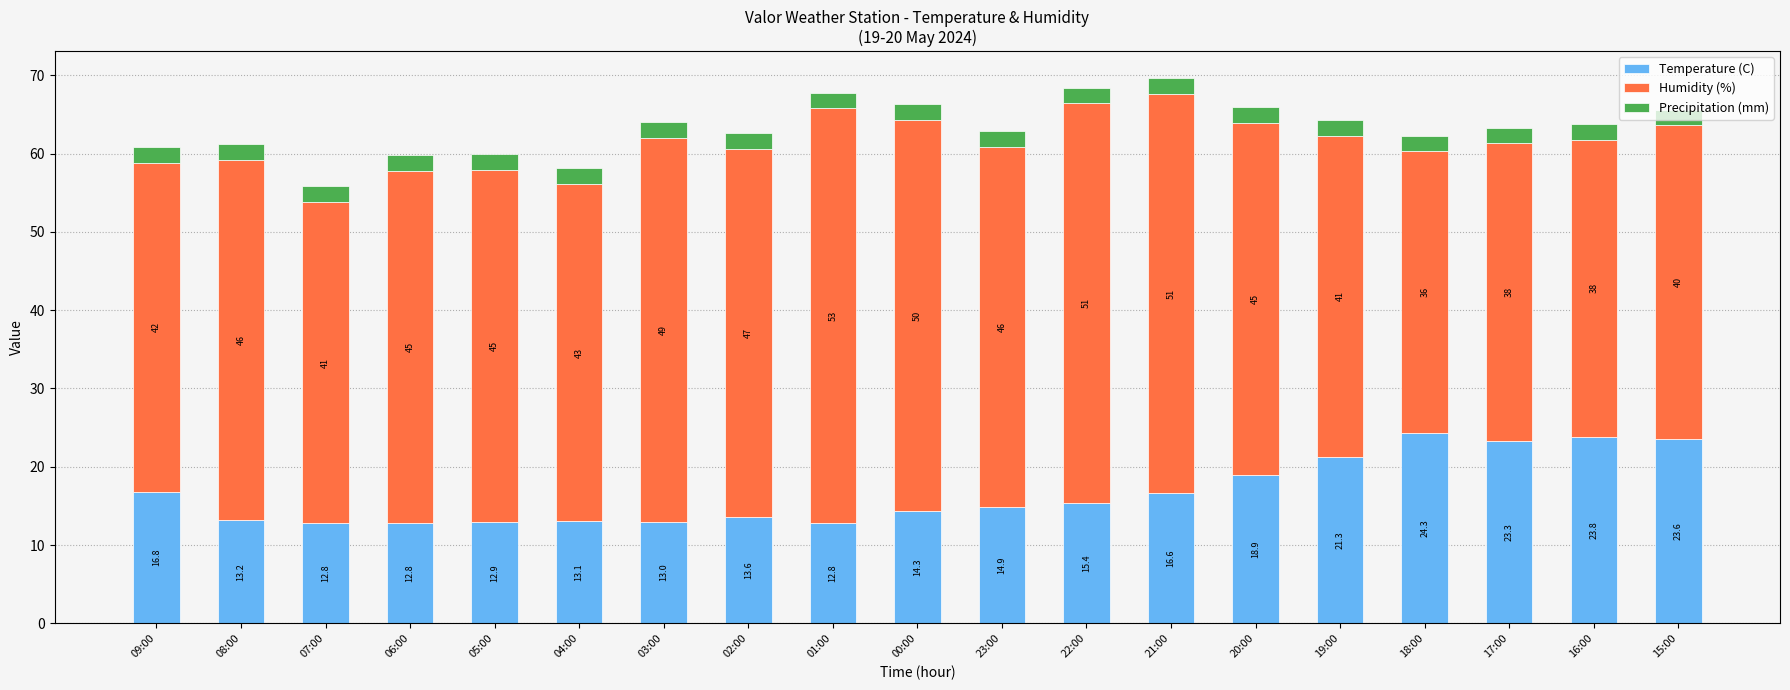

At which category is the sum across all series the highest?

21:00